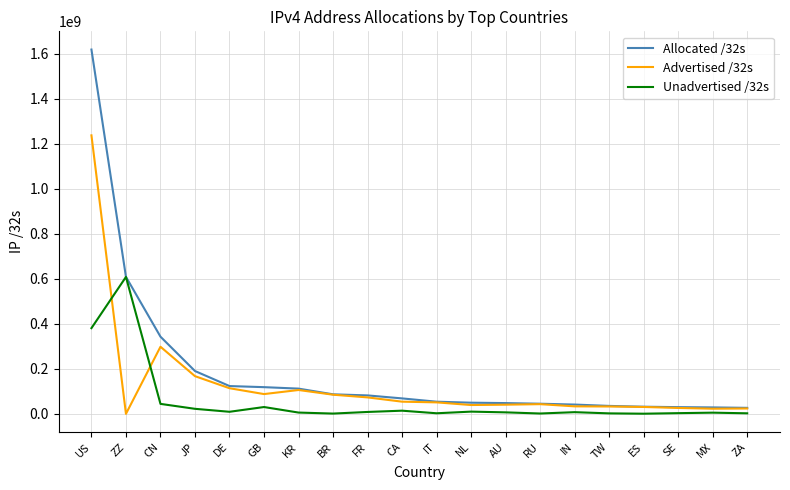

What is the total value across all series at IN?

83361792